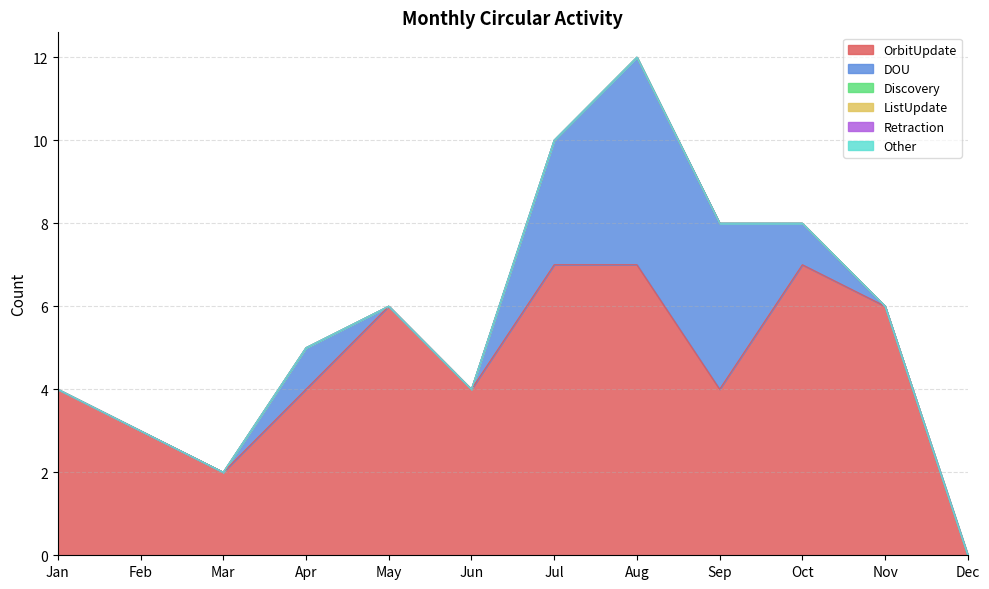

How many interior local peaks does the OrbitUpdate series have?

2